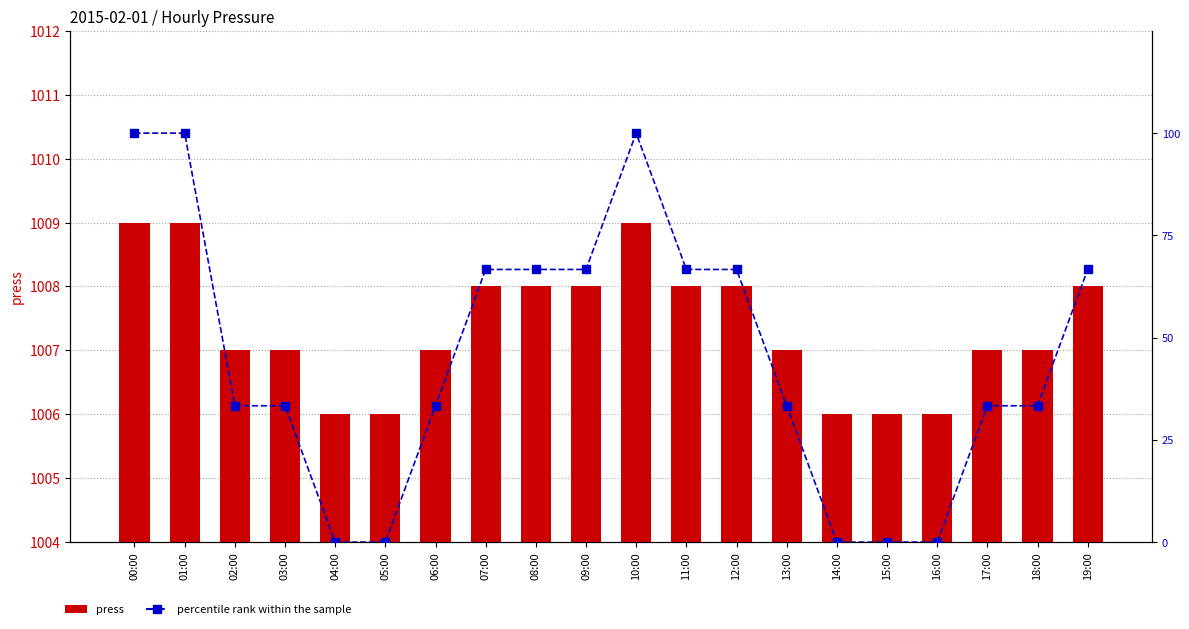

The value of percentile rank within the sample at 17:00 is 33.3. True or false?

True